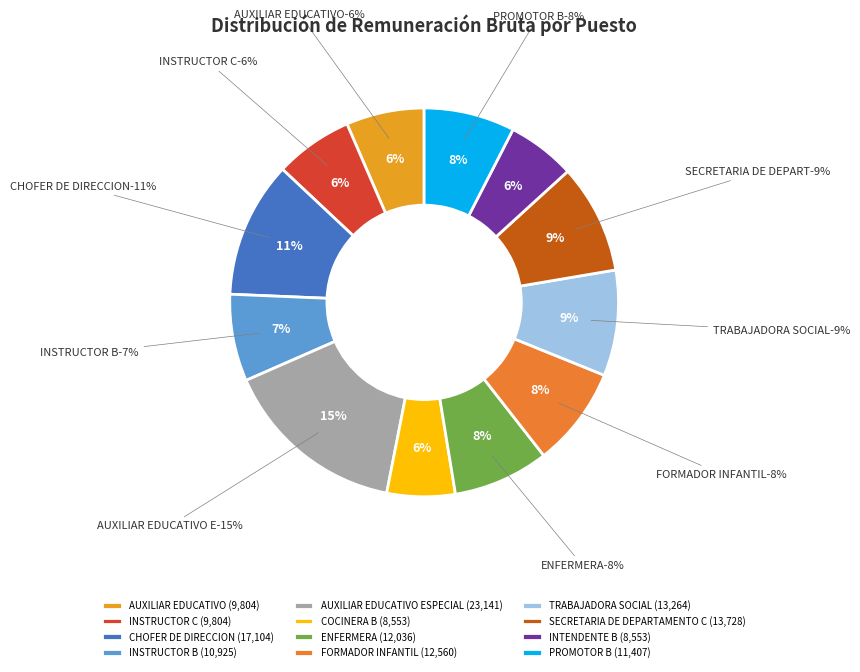

Which category has the biggest portion of the pie?

AUXILIAR EDUCATIVO ESPECIAL